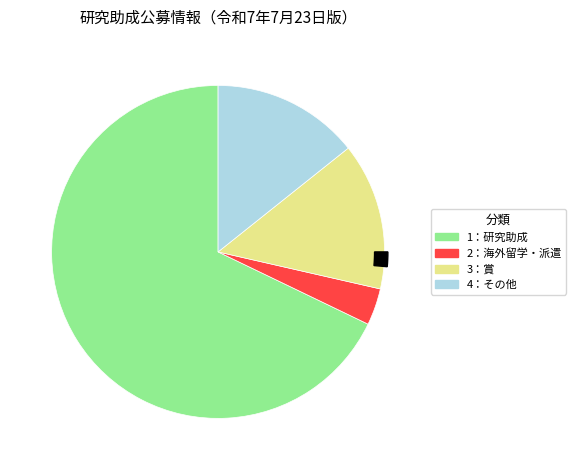

What is the change in value from 2：海外留学、海外派遣 to 4：その他?

+3